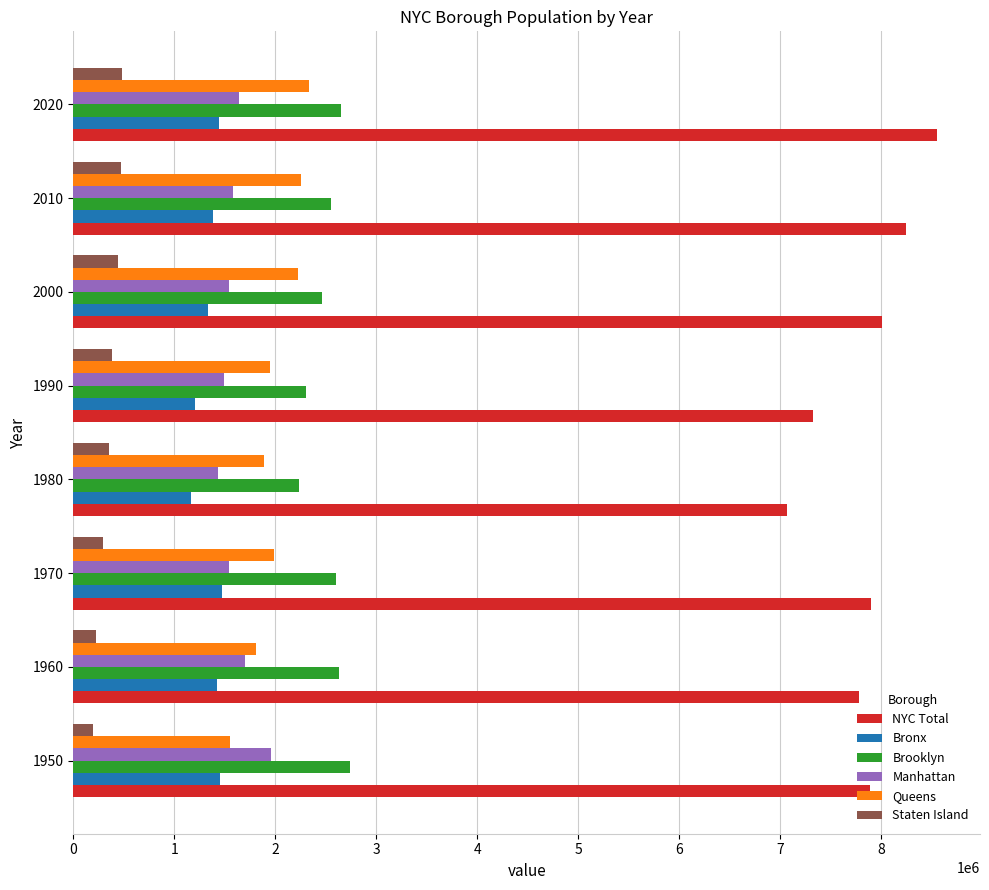

Count the number of categories in the chart.

8